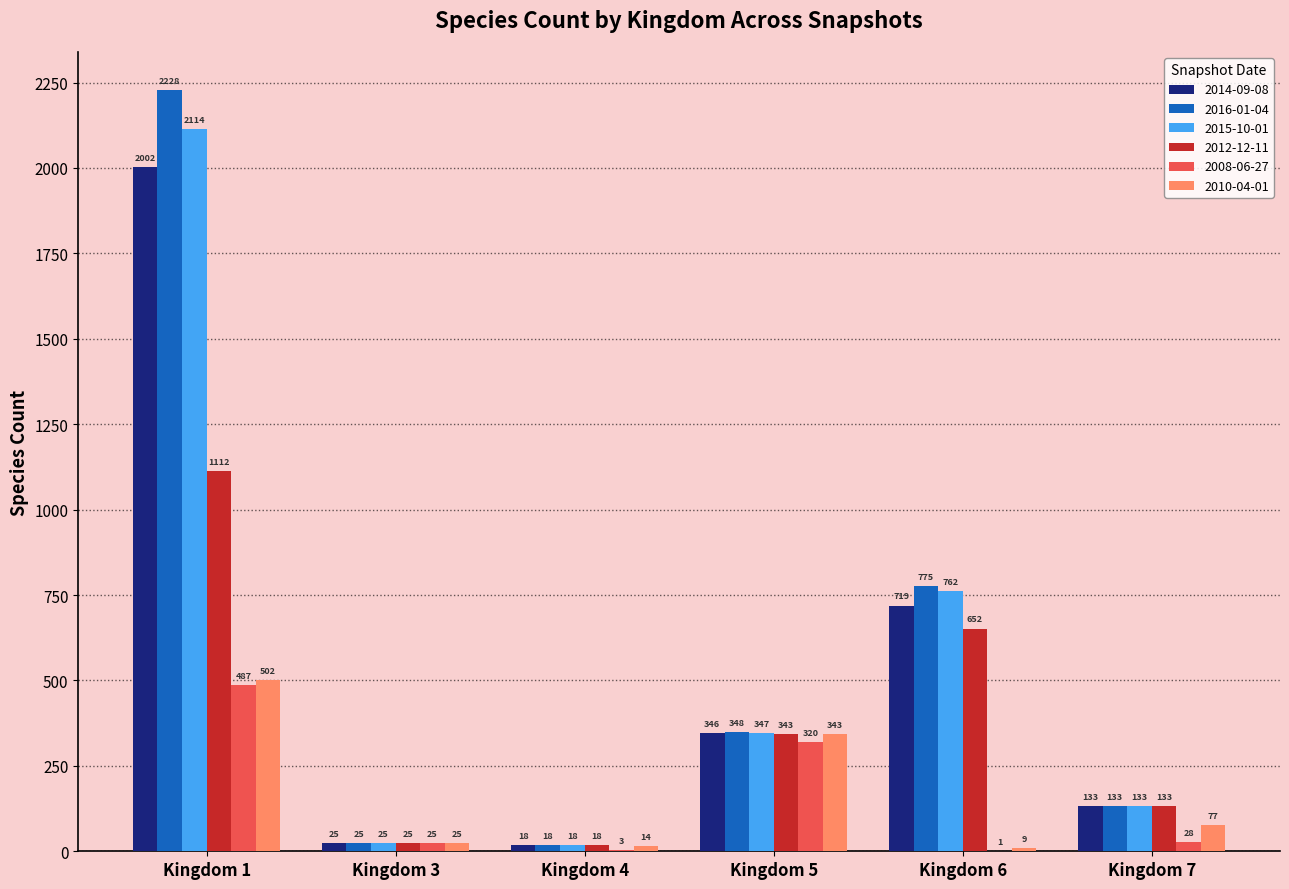

How many groups of bars are there?

6